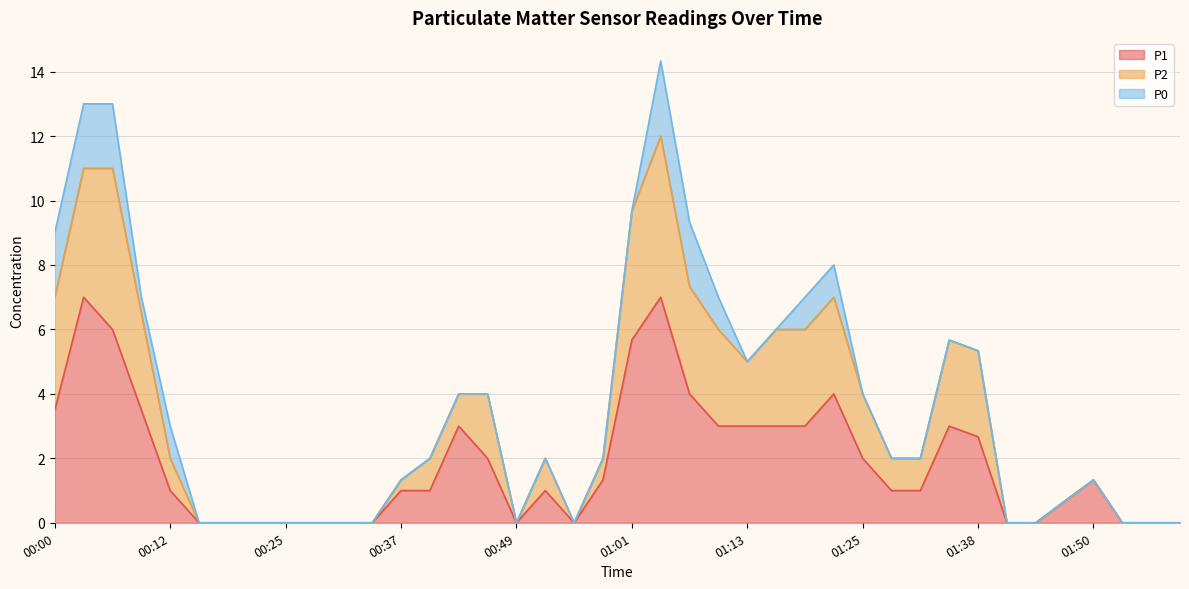

Is it true that P1 equals 2.7 at 01:38?

True